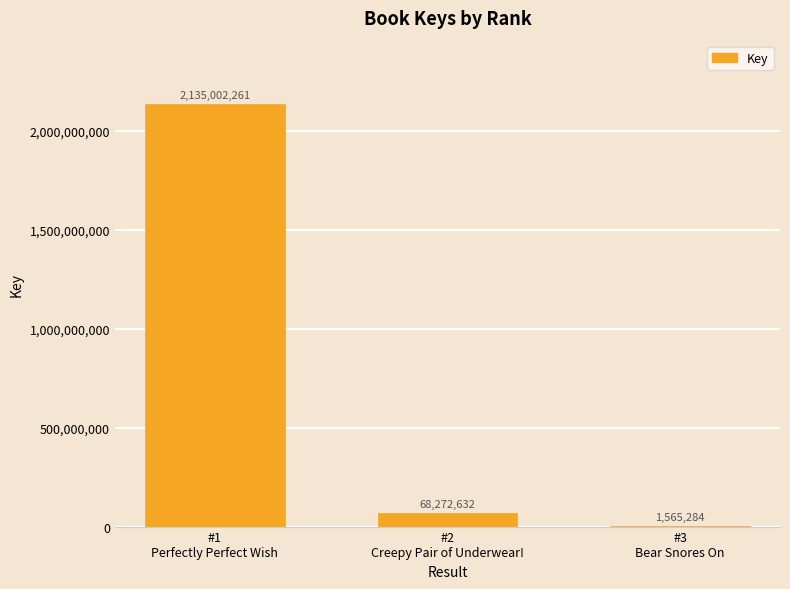

What is the change in value from #1
Perfectly Perfect Wish to #3
Bear Snores On?

-2133436977